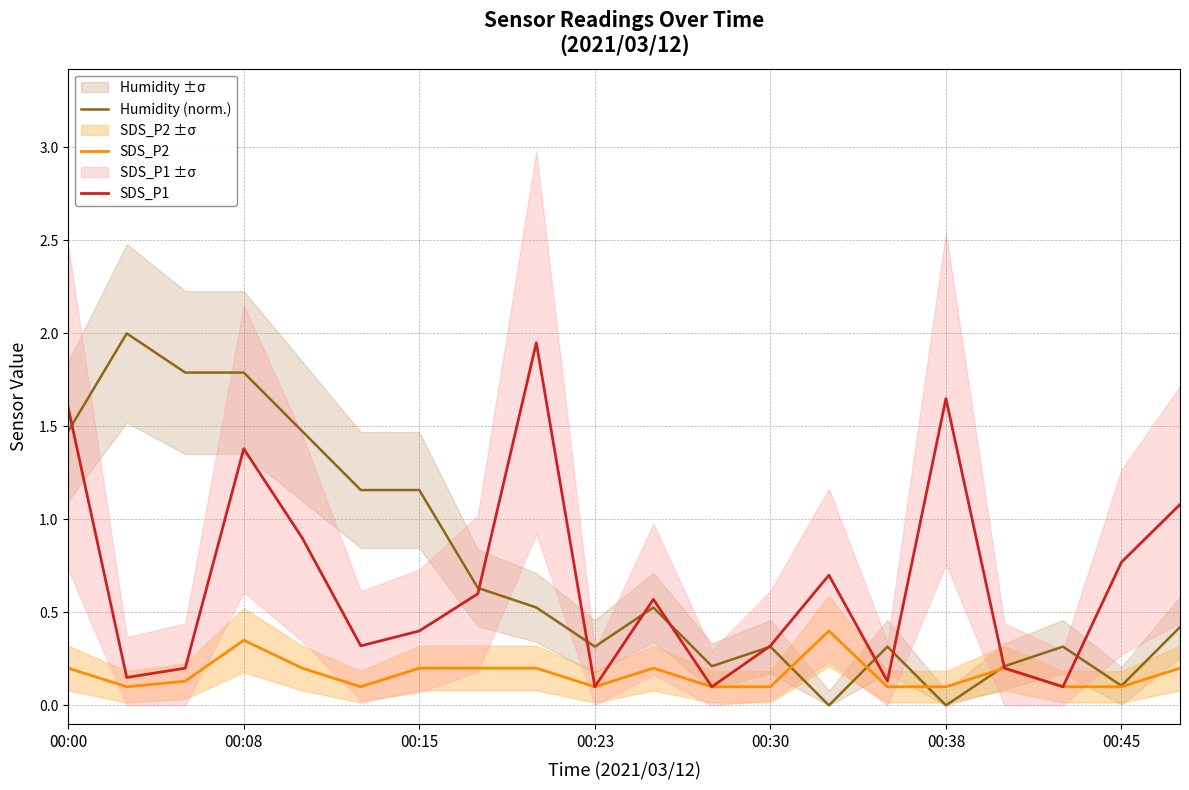

True or false: SDS_P1 has a value of 1.4 at 00:08.

True